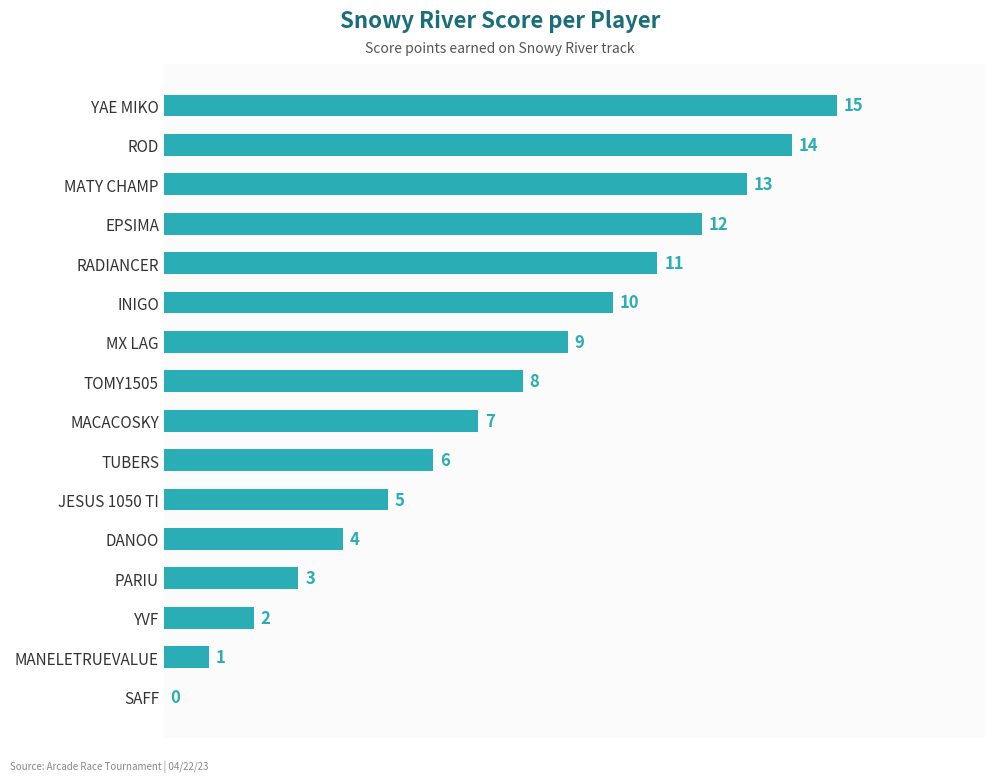

Is it true that the value at MATY CHAMP is 13?

True